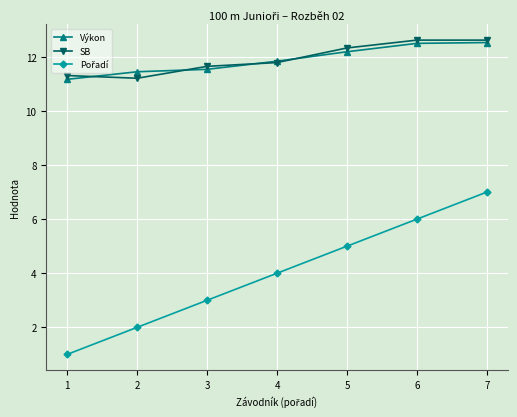

What is the maximum value for SB?

12.6